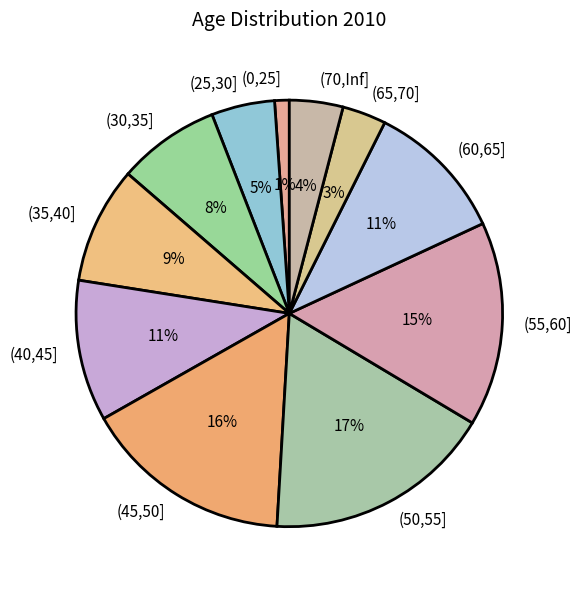

To the nearest percent, what percentage of the pie is (50,55]?

17%